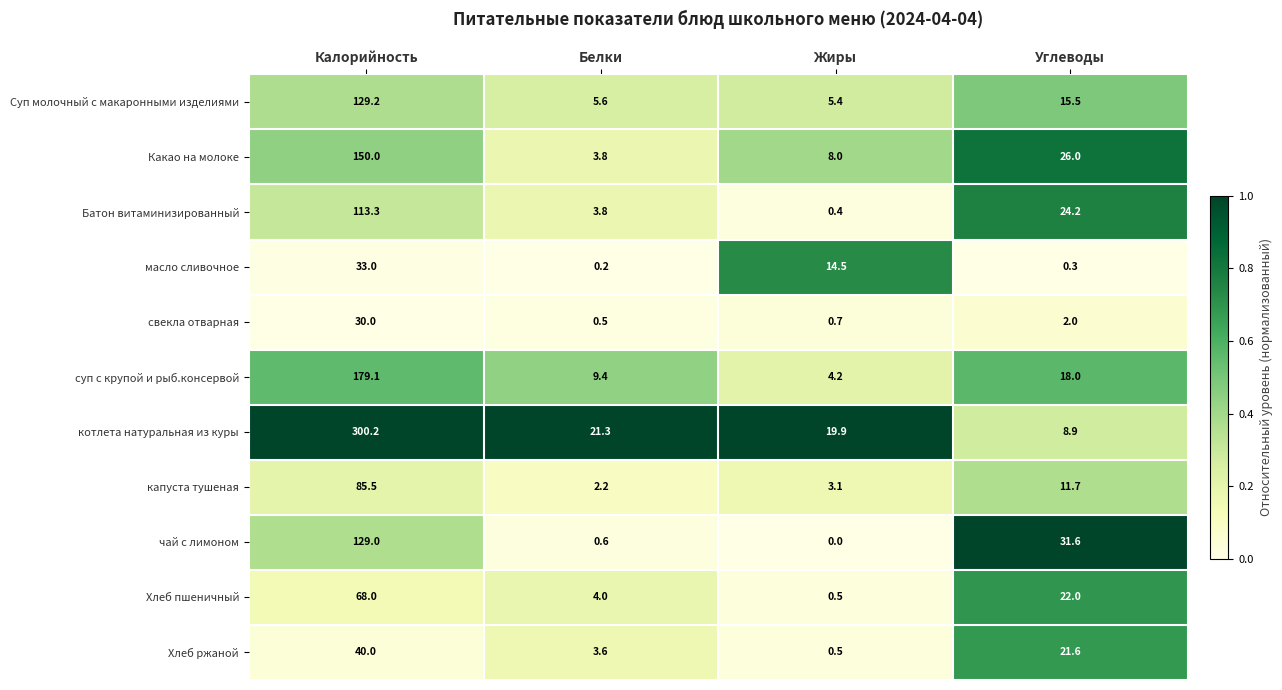

At how many categories does at least one series exceed 0?

4